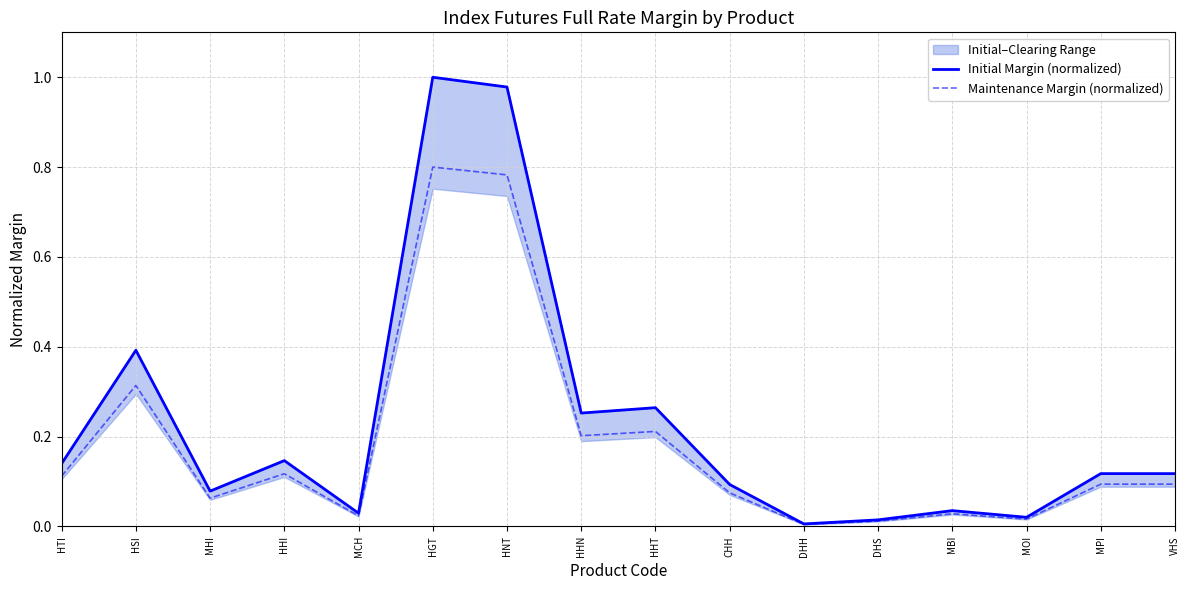

True or false: Maintenance Margin (normalized) has a value of 0.5 at HSI.

False